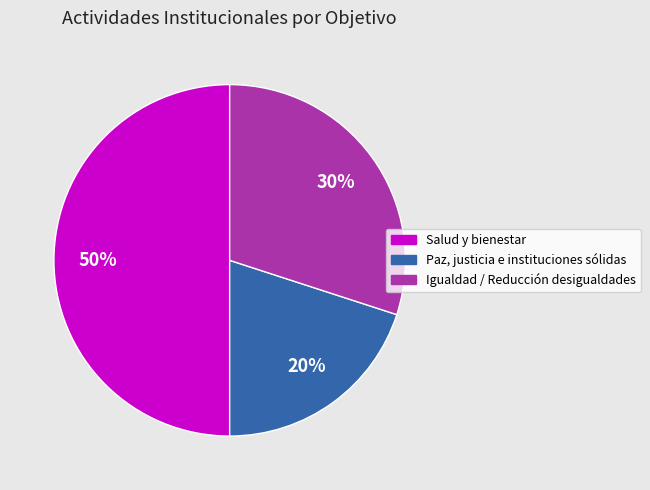

To the nearest percent, what is the difference between the largest and smallest slice percentages?

30%